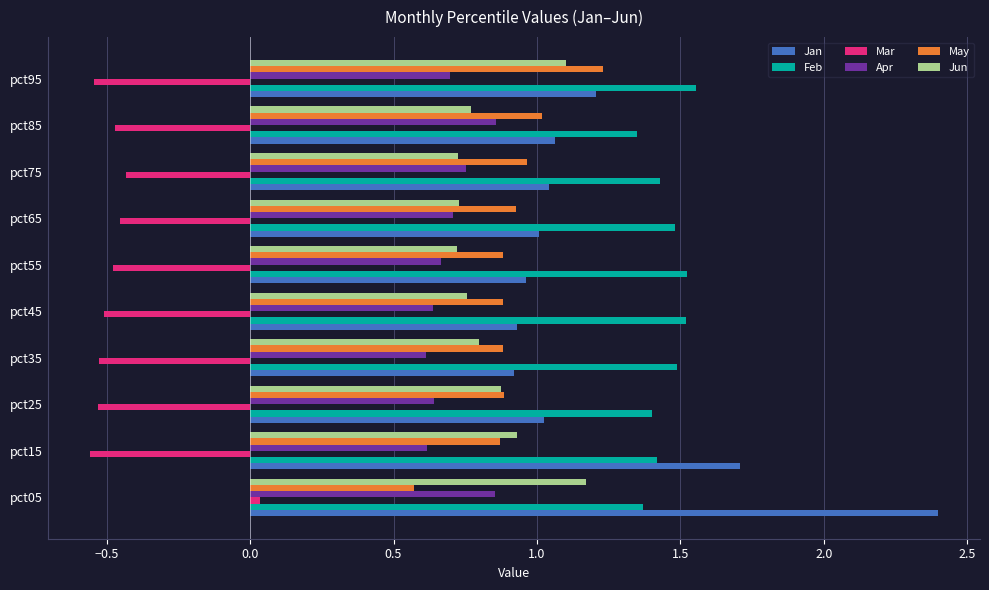

At which category is the sum across all series the highest?

pct05